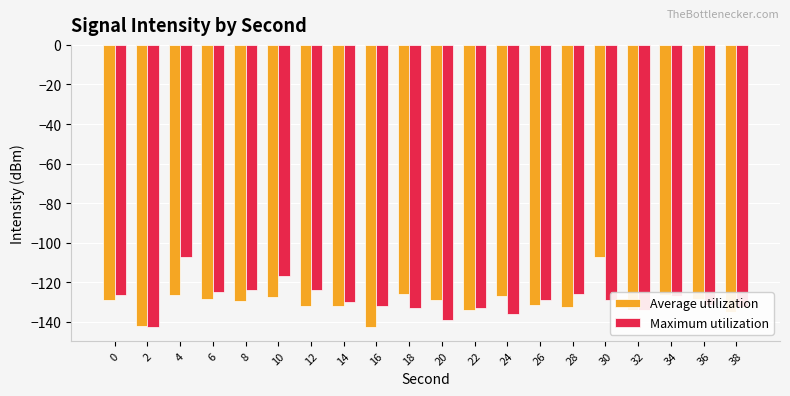

What is the value of the Average utilization bar at the 5th from the left?

-129.7